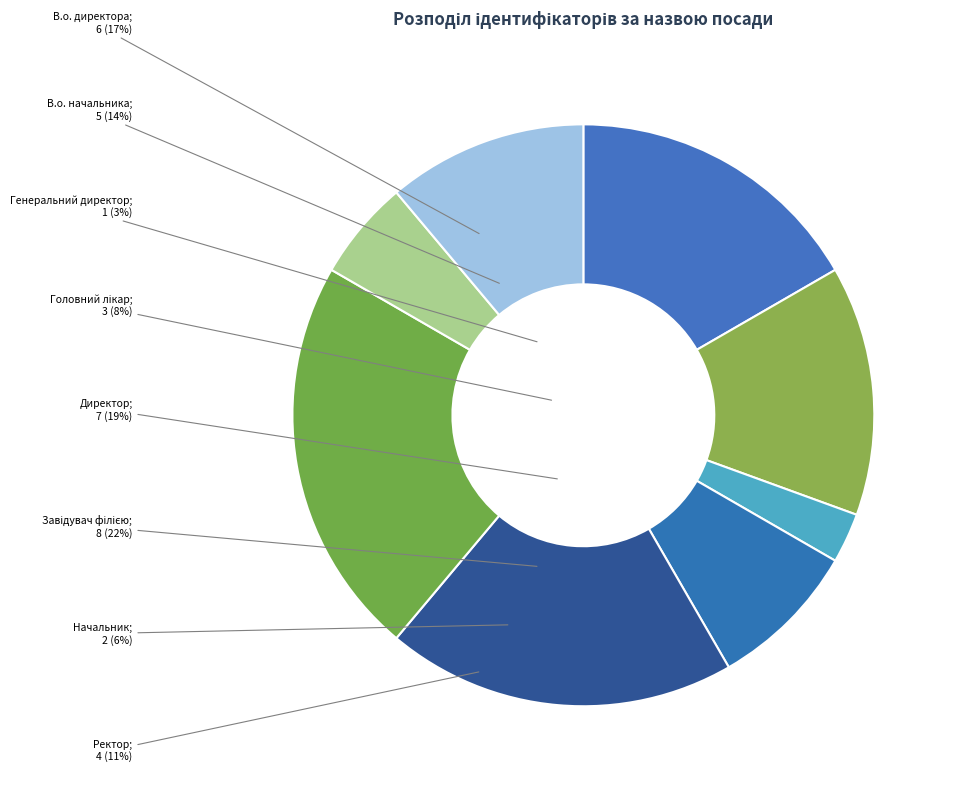

What percentage is the Головний лікар slice, to the nearest percent?

8%